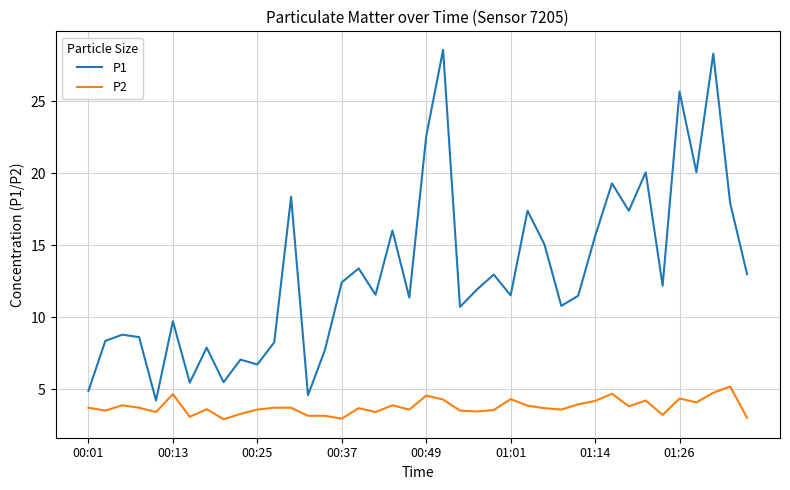

What is the lowest value of the P1 series?

4.2